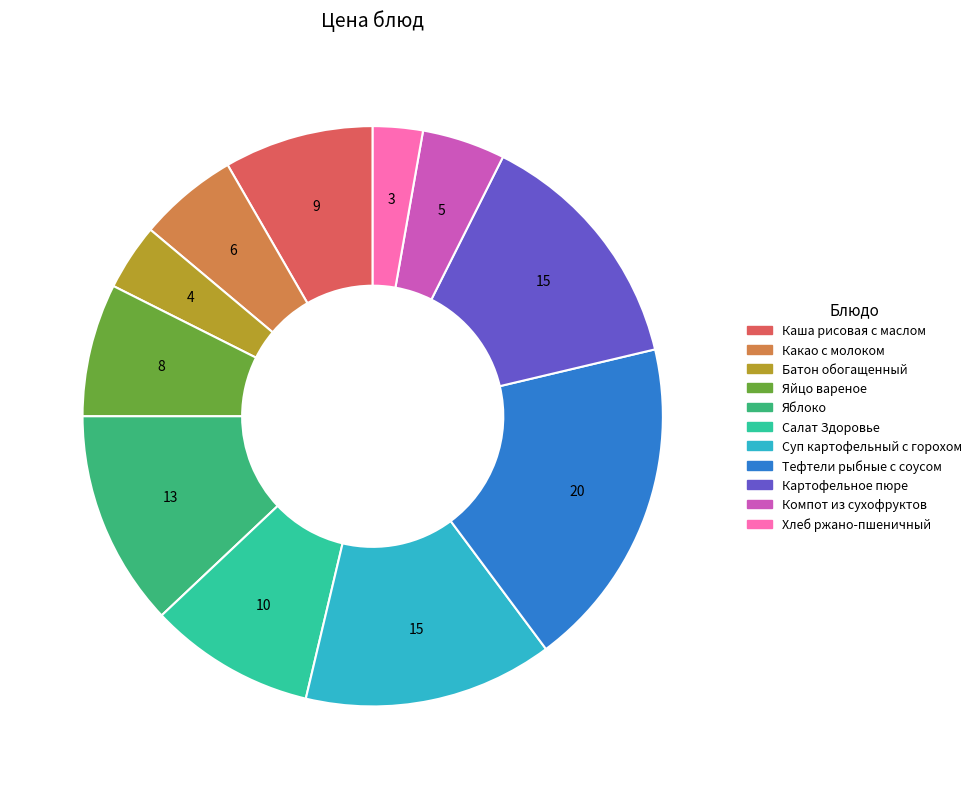

Is the sum of Салат Здоровье and Яйцо вареное greater than half?

No